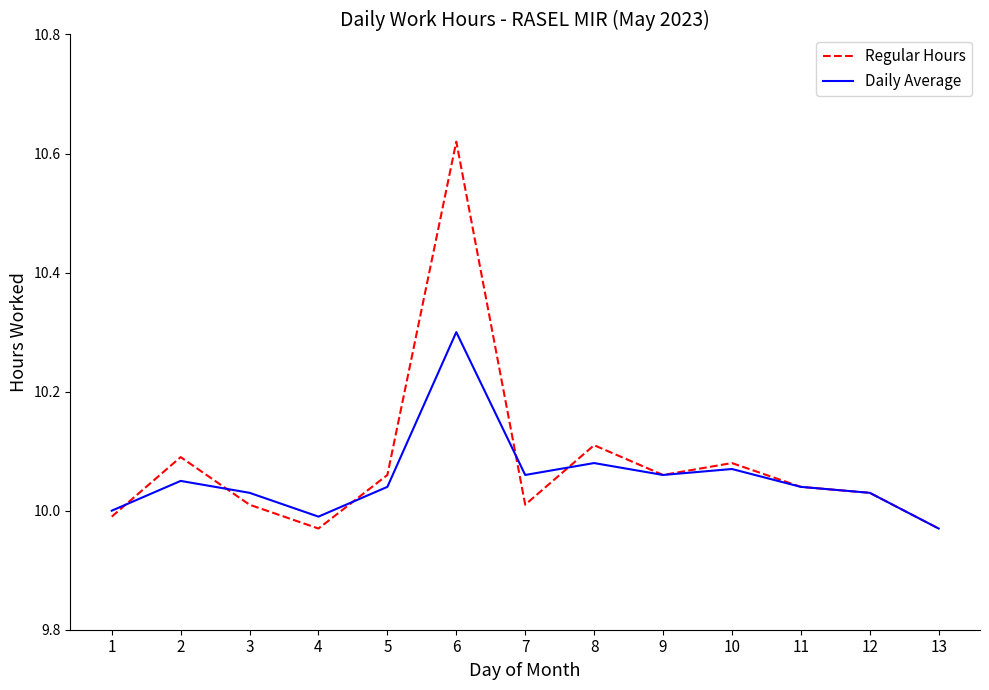

At which label is Daily Average closest to 10?

1